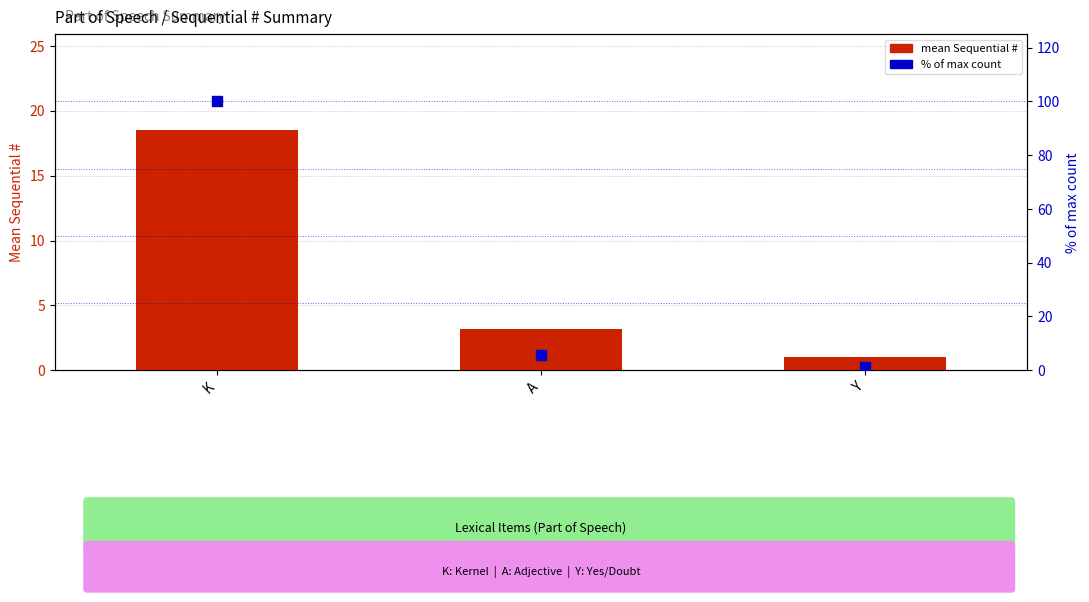

Which series reaches the minimum Y coordinate?

mean Sequential #